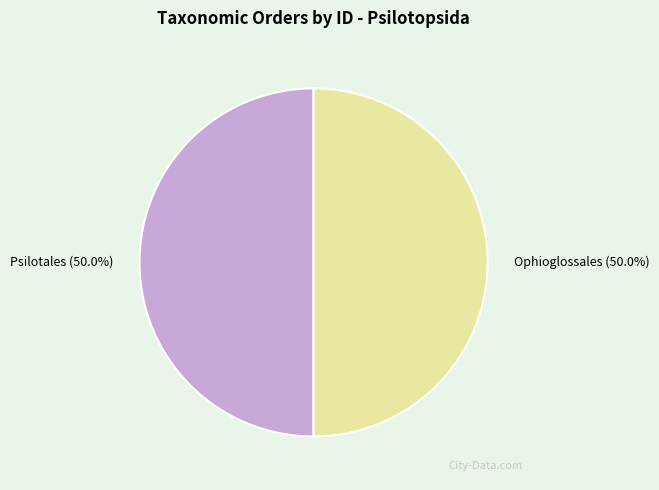

What is the ratio of the value at Ophioglossales to the value at Psilotales?

1.0